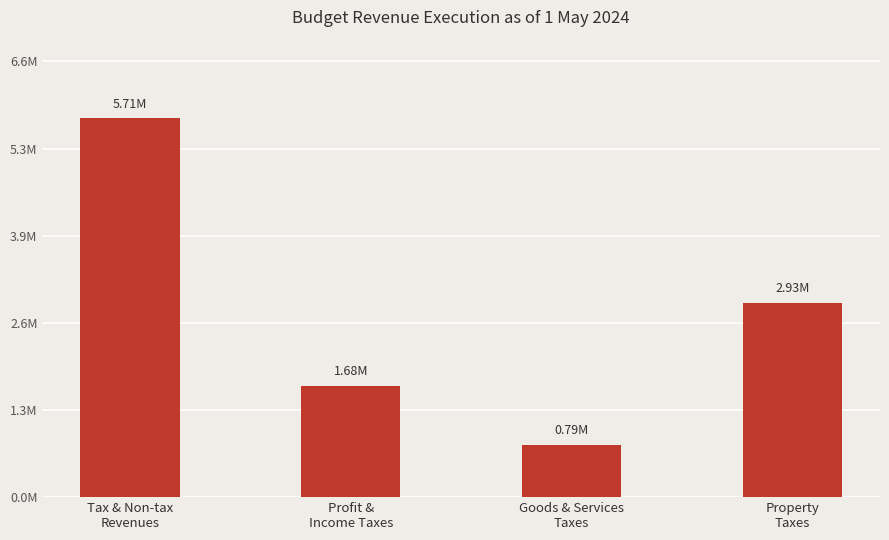

What is the label of the 2nd bar from the left?

Profit &
Income Taxes